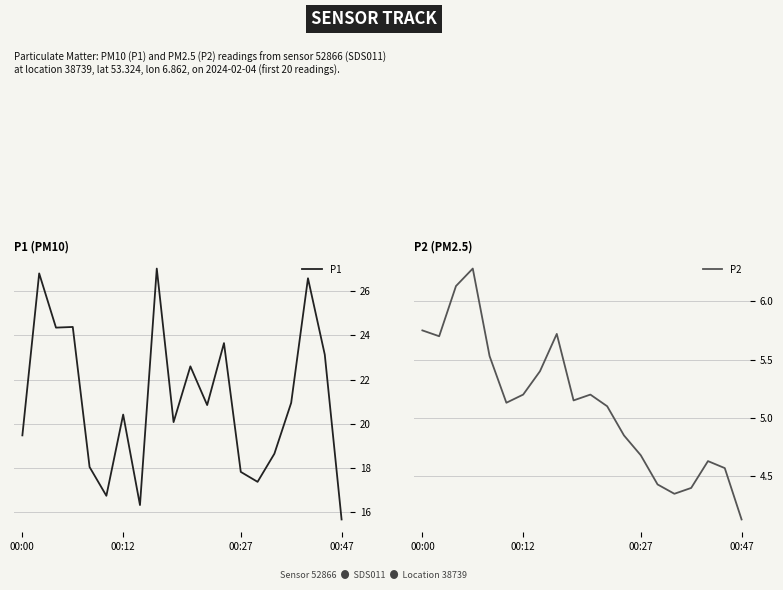

What is the sum of the P2 values at 14 and 9?

9.6